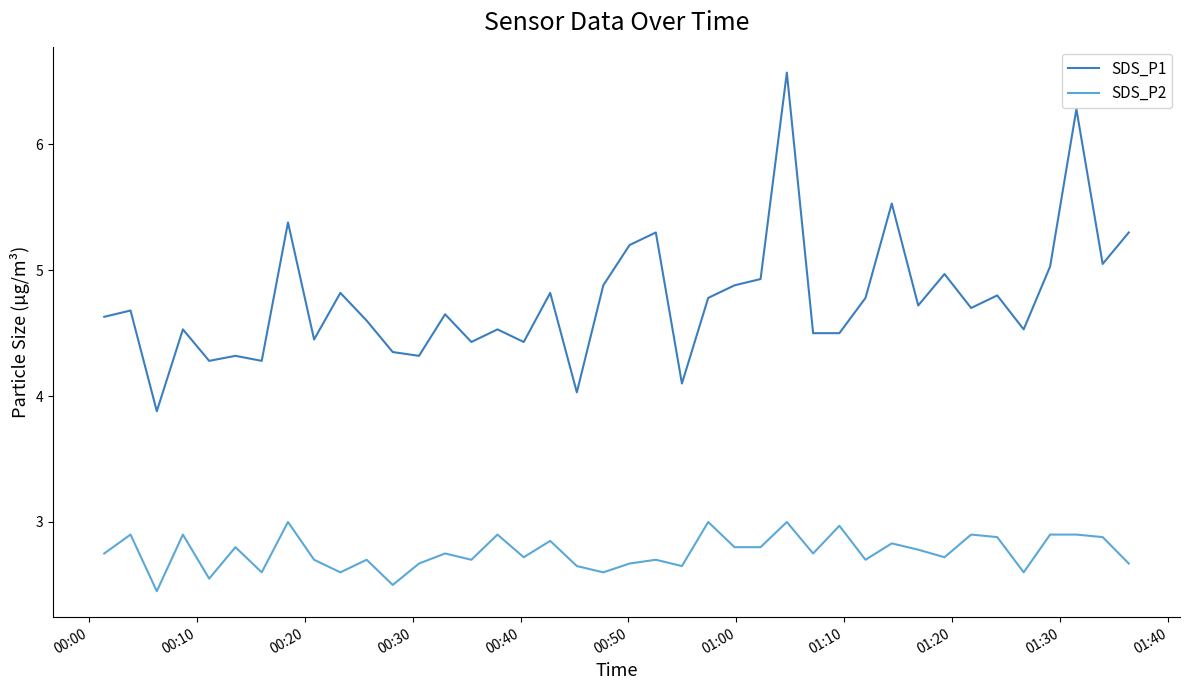

Rank the series by their average value, from lowest to highest.

SDS_P2, SDS_P1